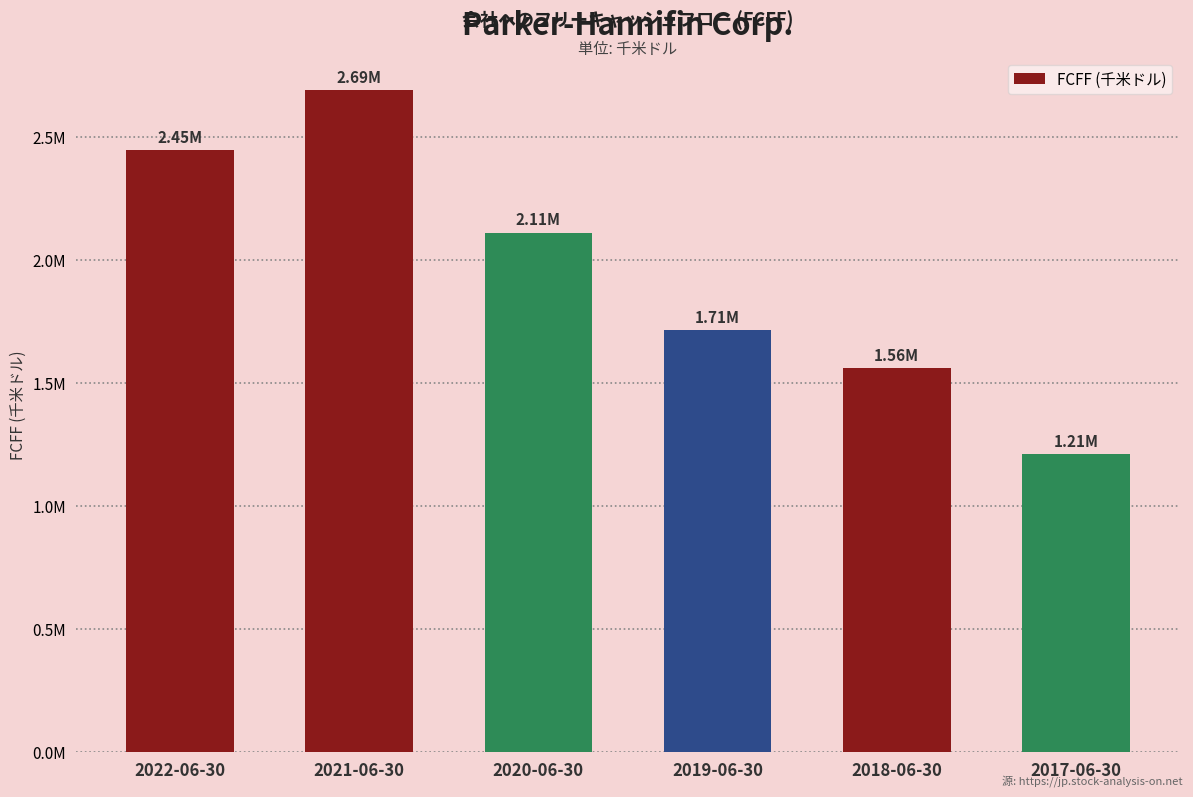

Are the bars horizontal?

No